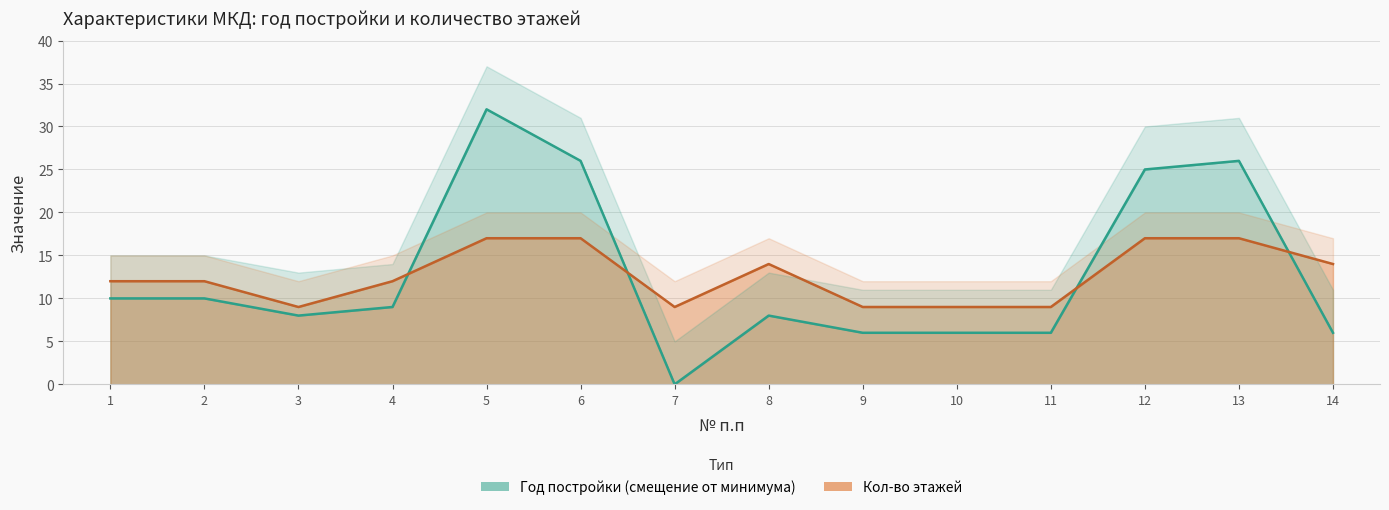

Between which two adjacent categories do Год постройки and Кол-во этажей first intersect?

4 and 5